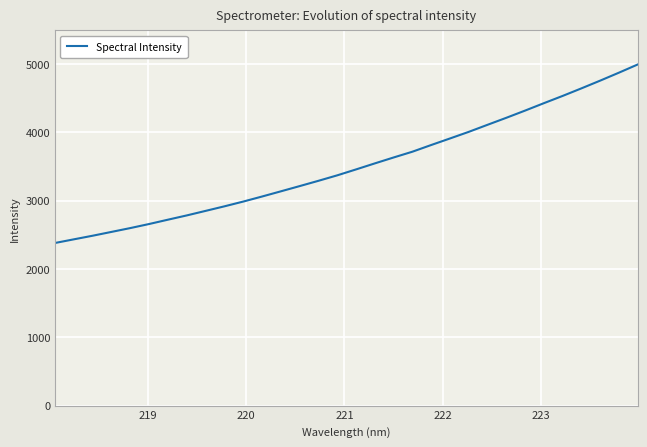

What is the smallest value displayed?

2380.1